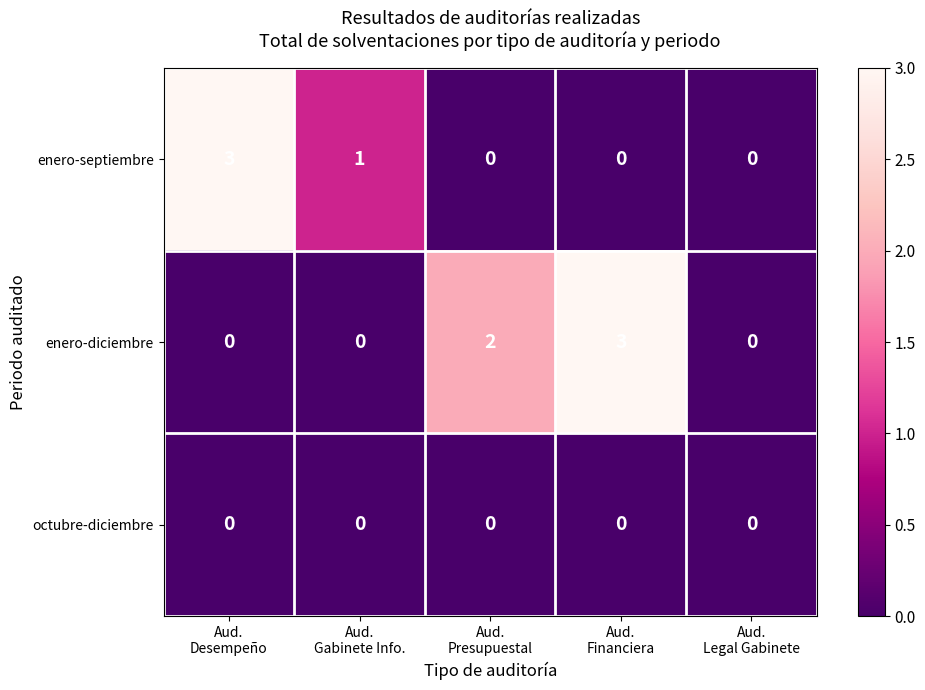

Which series has the largest total across all categories?

enero-diciembre